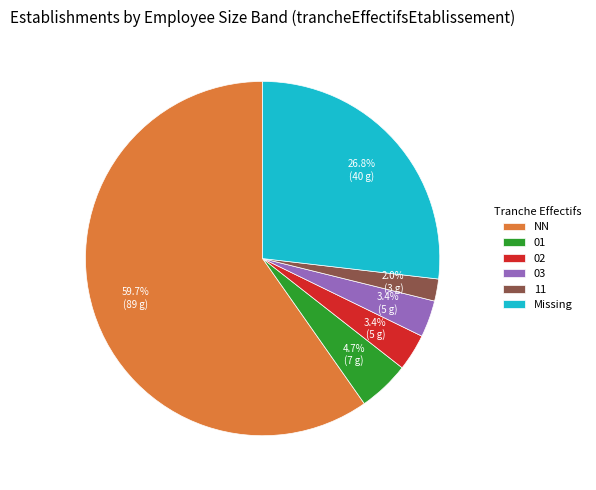

How many segments does this pie chart have?

6